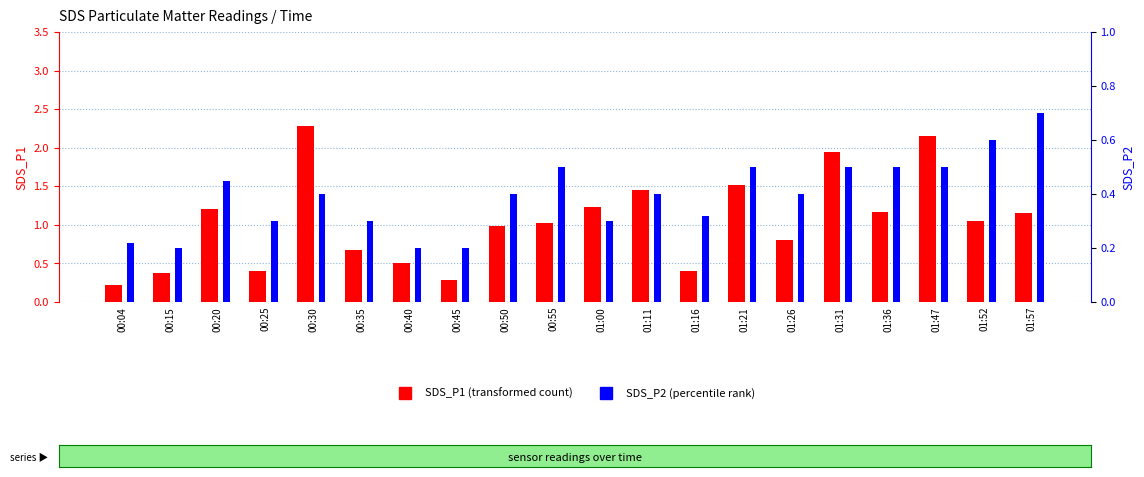

Which label corresponds to the smallest value in the chart?

00:15